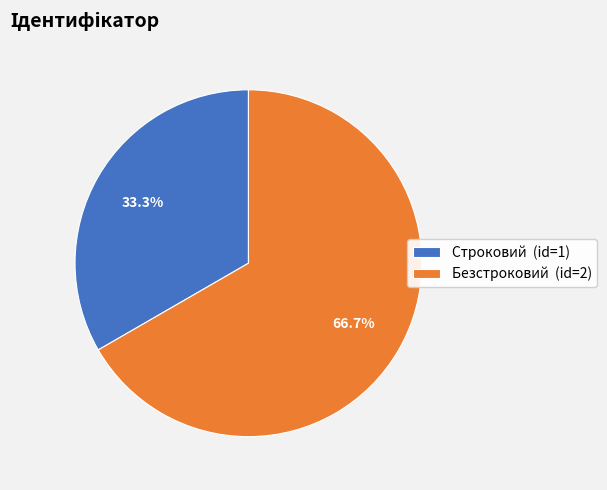

What is the largest slice in the pie chart?

Безстроковий